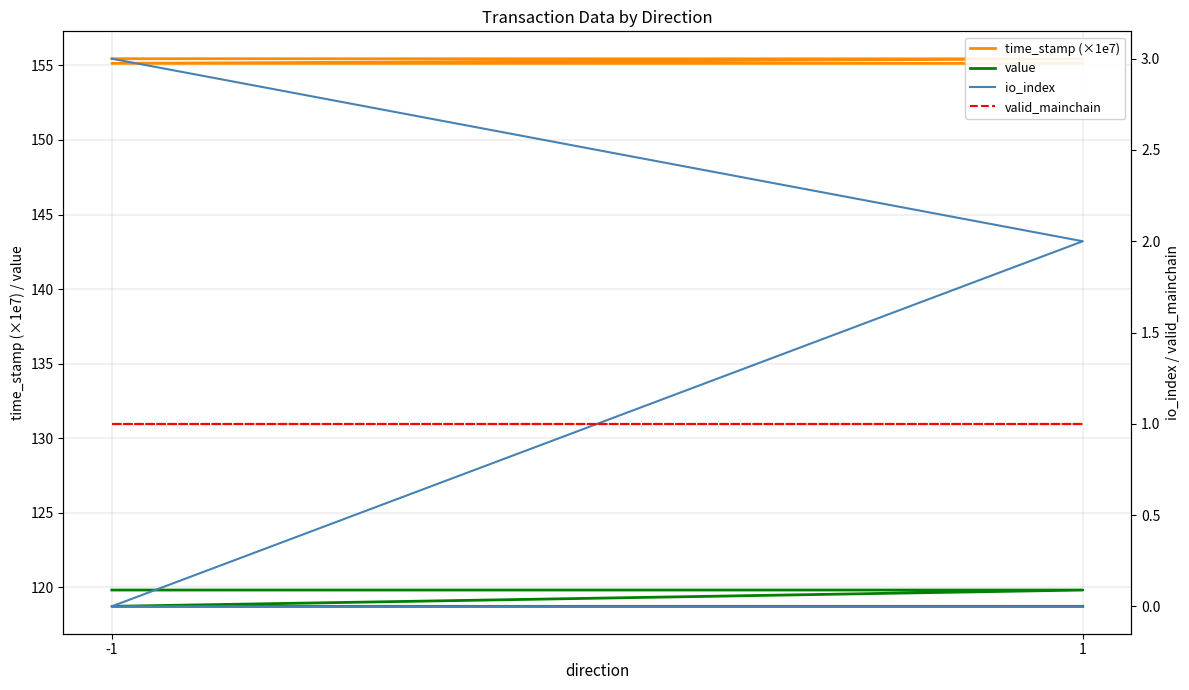

What is the minimum value for time_stamp (×1e7)?

155.1